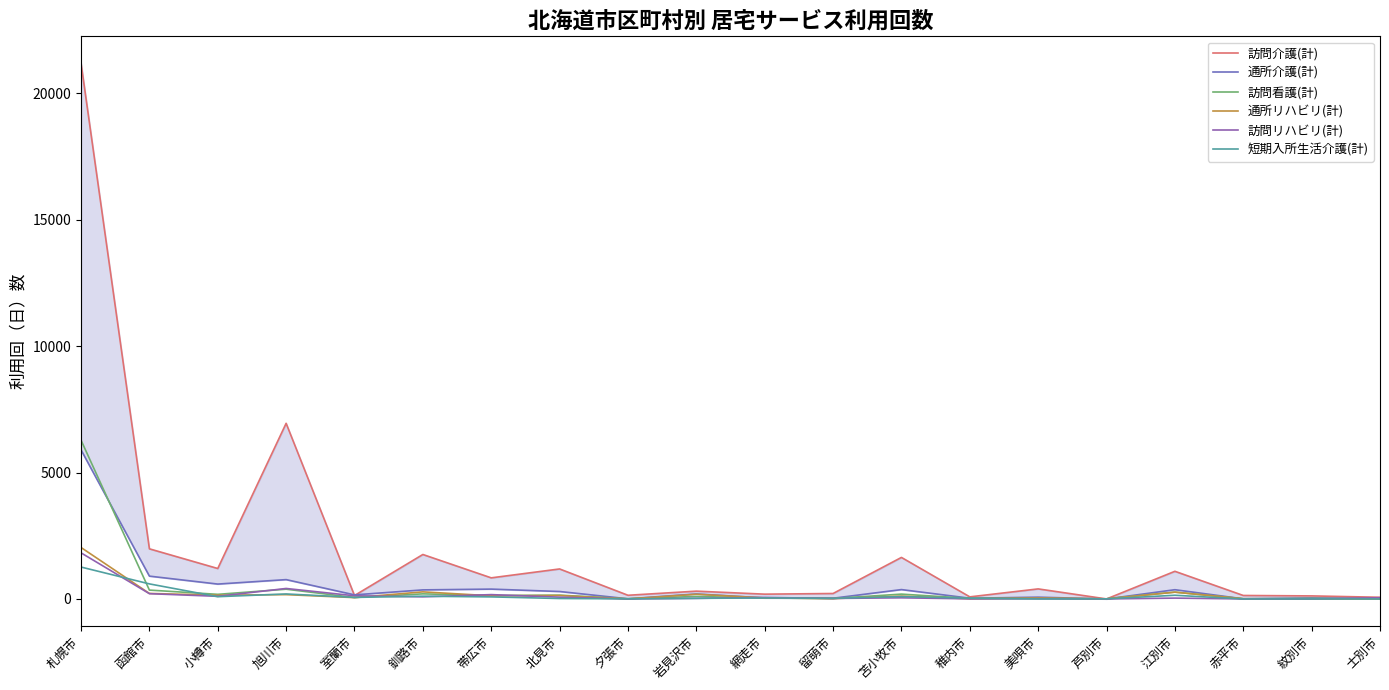

Which series has the widest spread of values?

訪問介護(計)